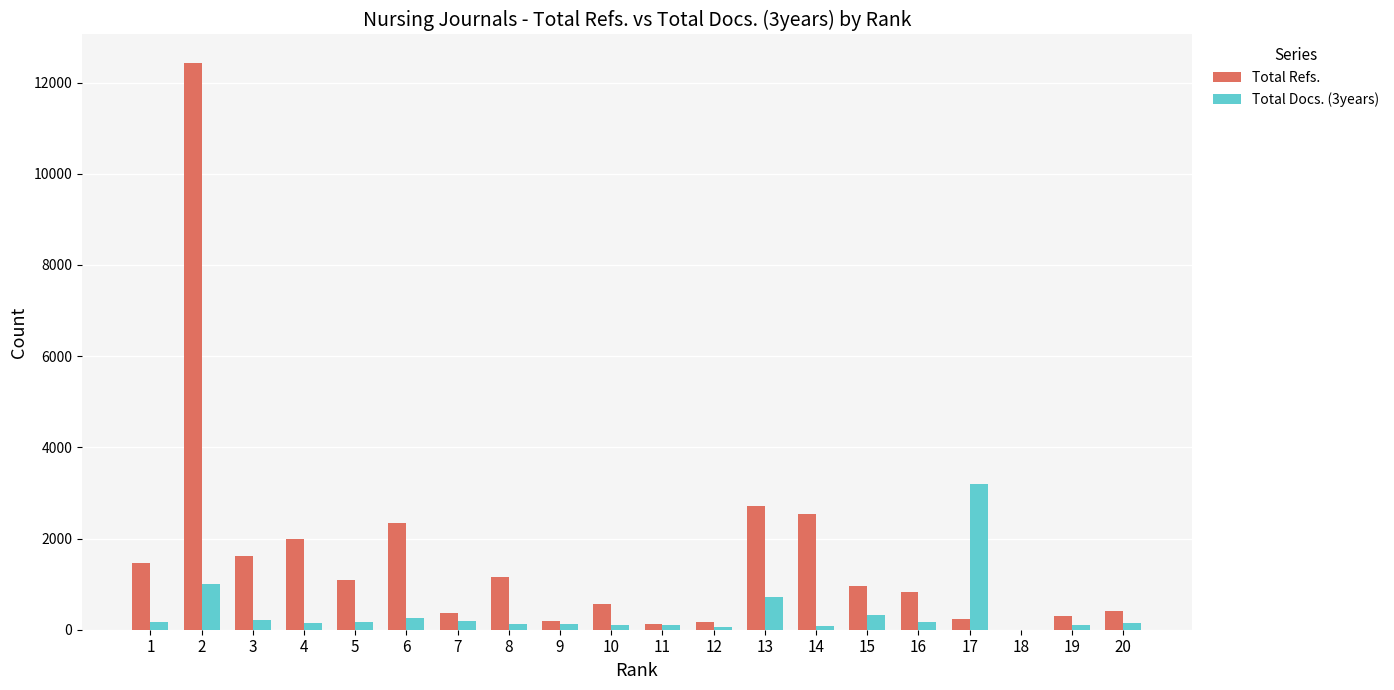

What is the sum of all Total Refs. values?

31551